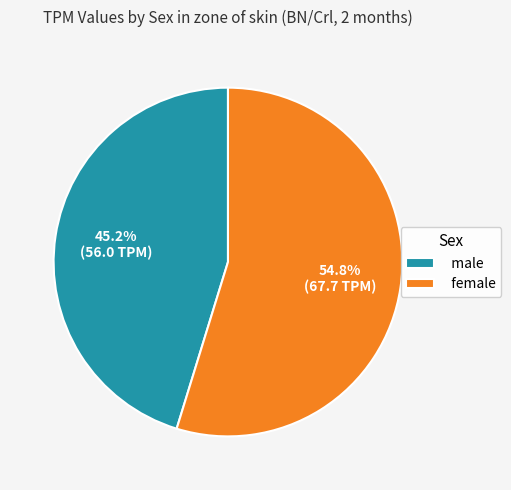

How many slices are in this pie chart?

2